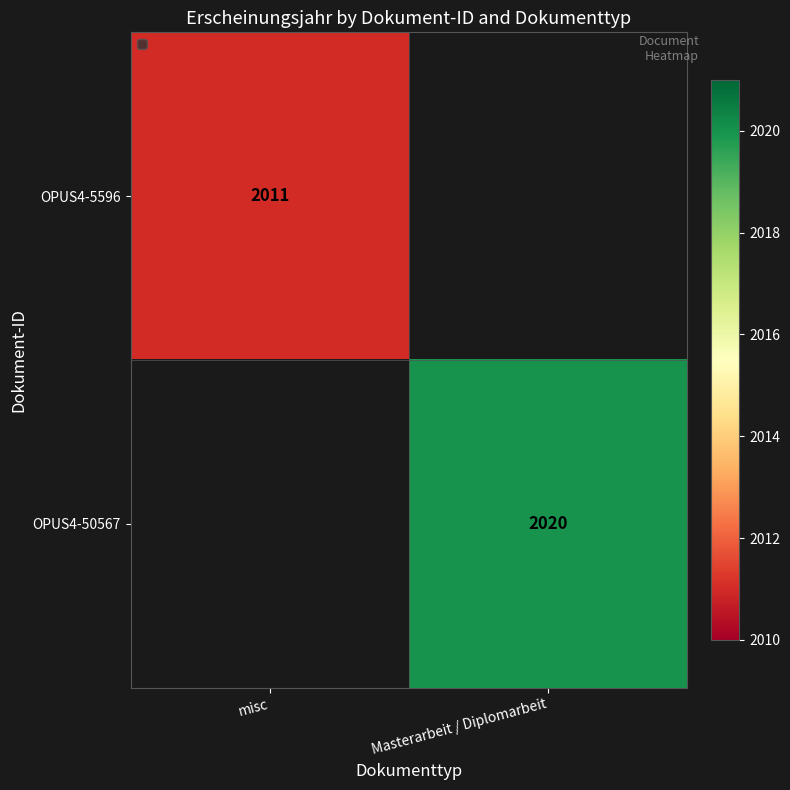

Is it true that OPUS4-5596 equals 2011 at misc?

True